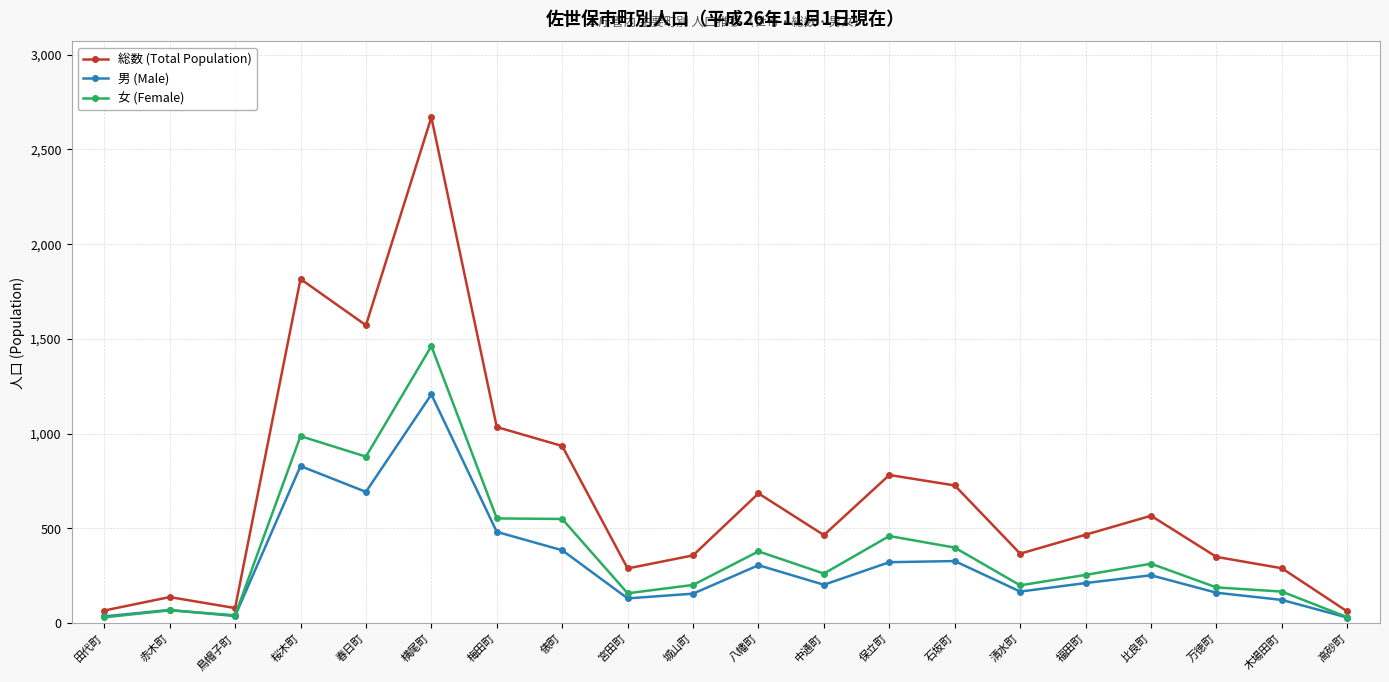

At which label does 男 (Male) reach its peak?

横尾町